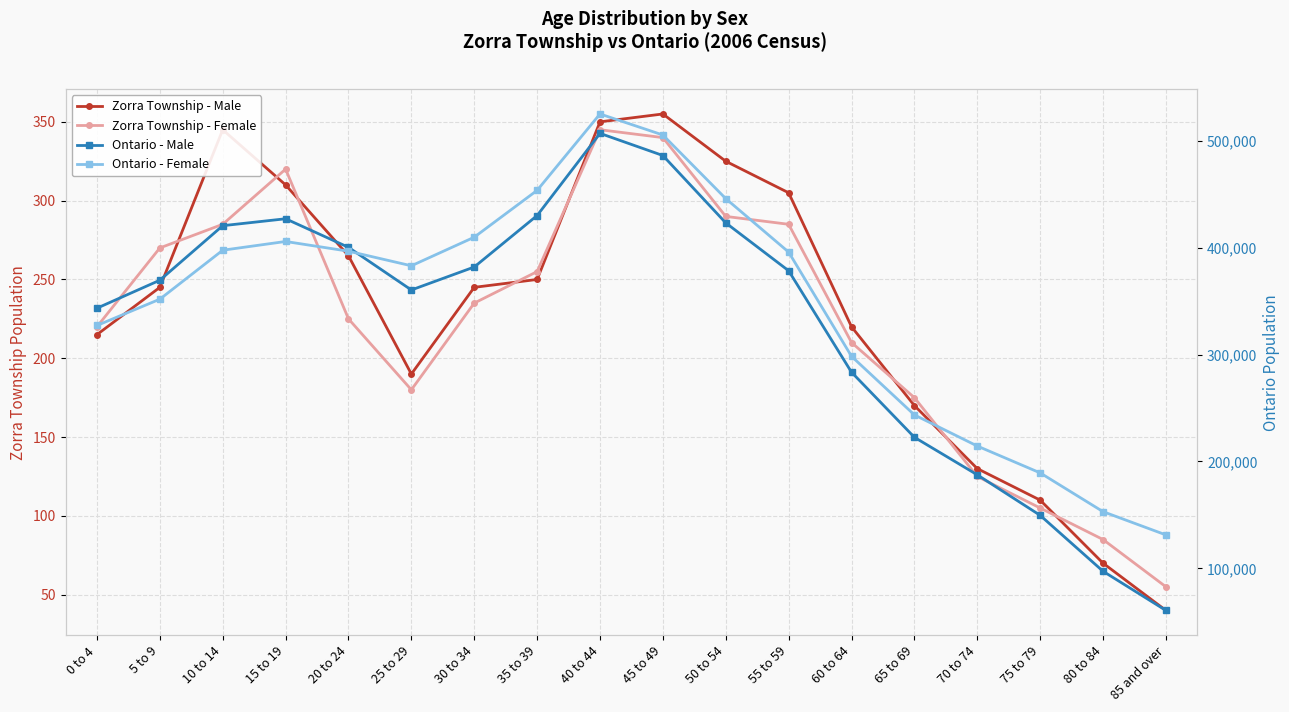

Rank the series by their maximum value, from highest to lowest.

Ontario - Female, Ontario - Male, Zorra Township - Male, Zorra Township - Female